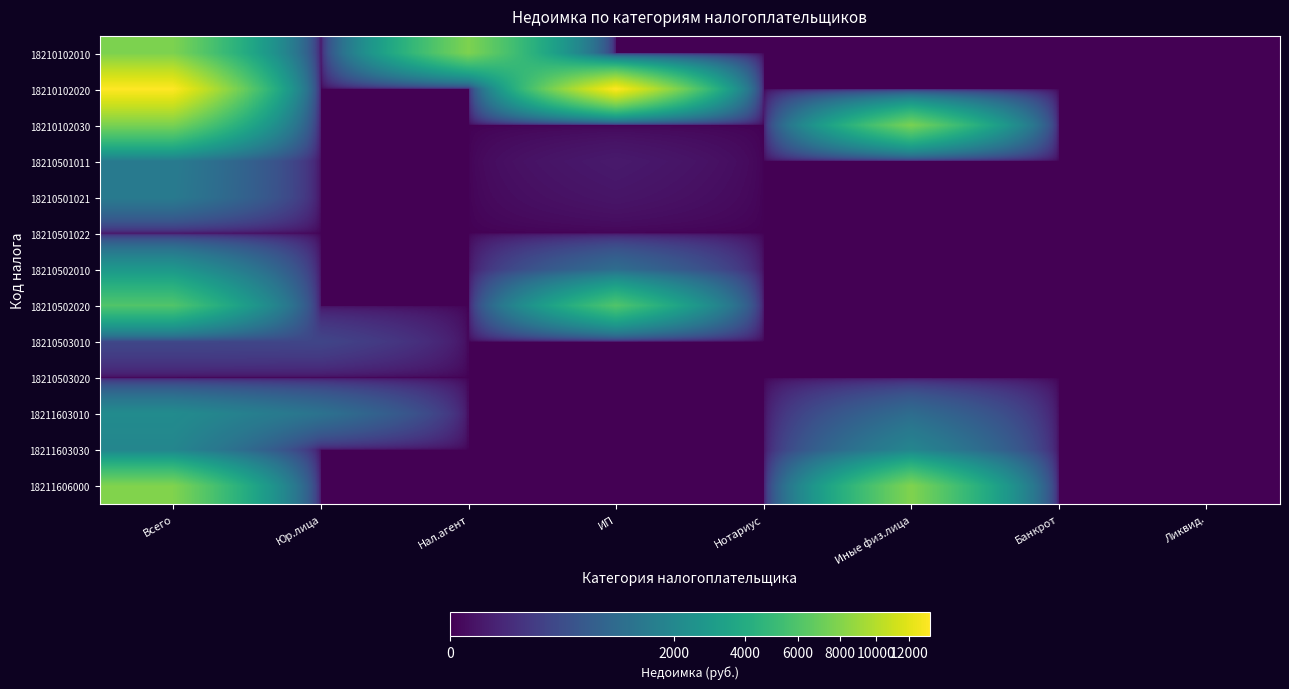

What is the total value across all series at Юр.лица?

1440.5